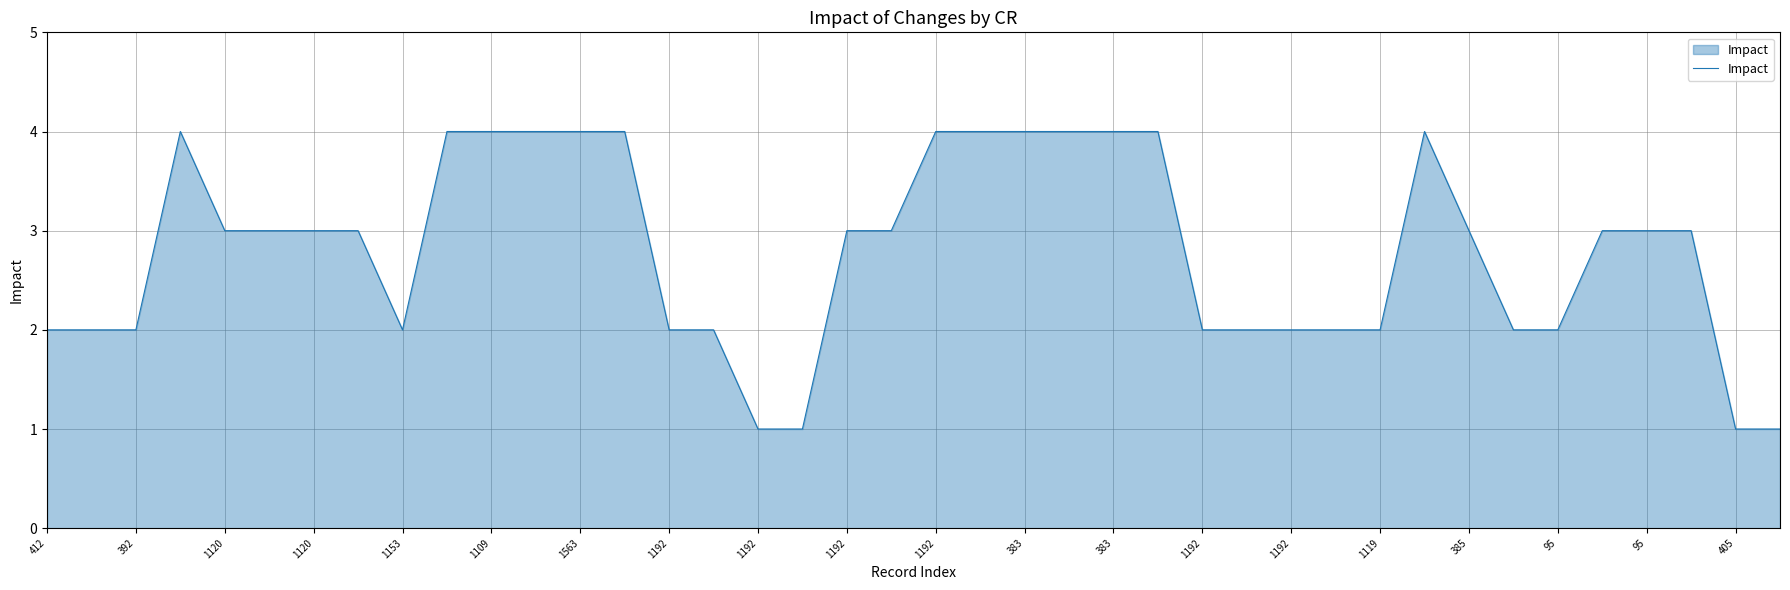

What is the maximum value shown in the chart?

4